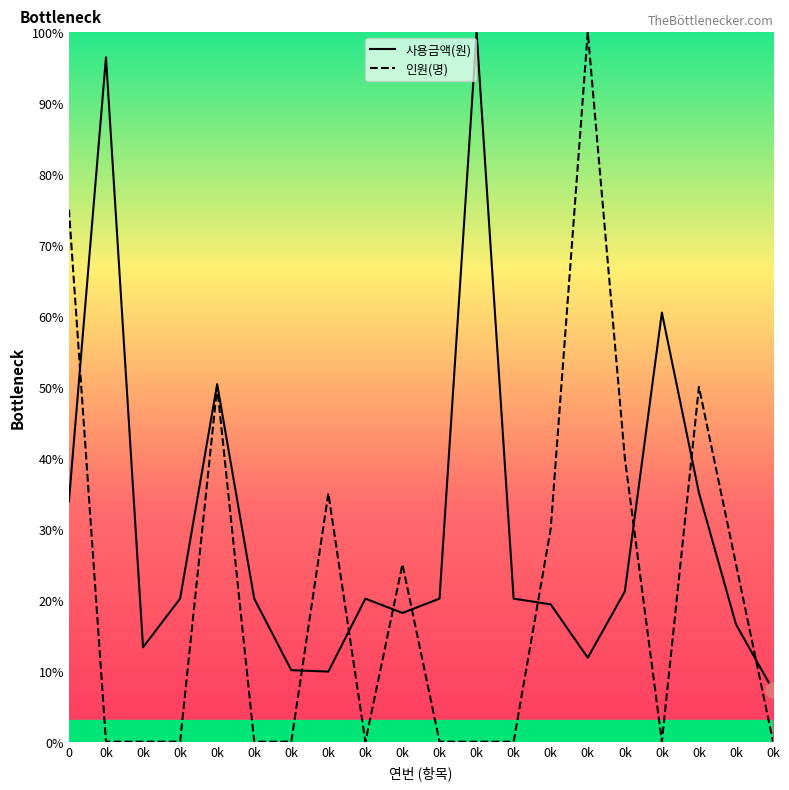

What are all the series names shown in the legend?

사용금액(원), 인원(명)